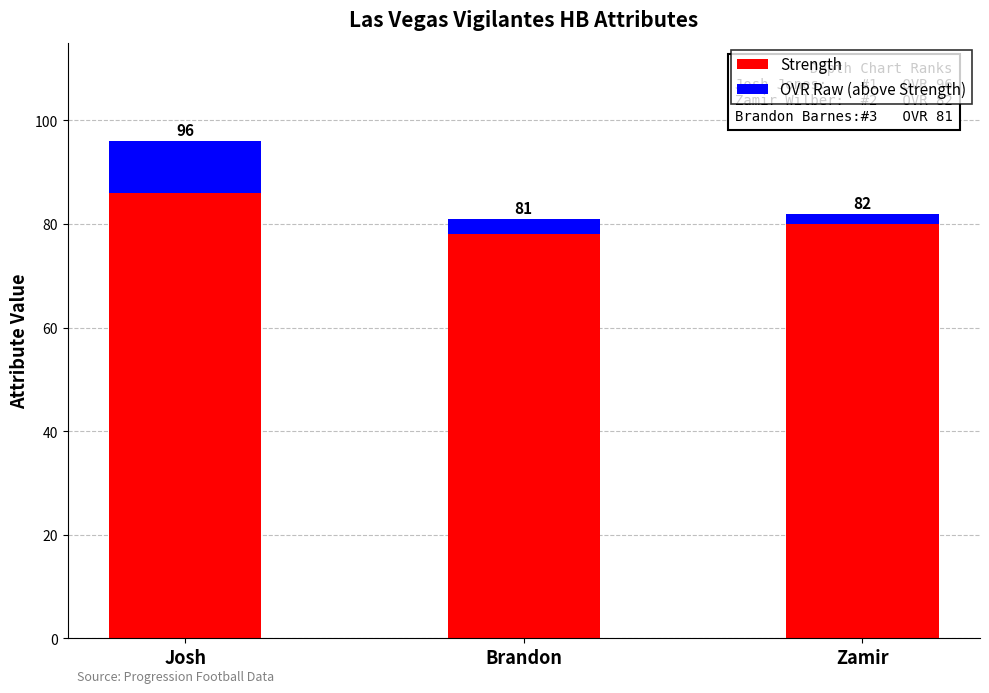

At how many categories does at least one series exceed 11?

3